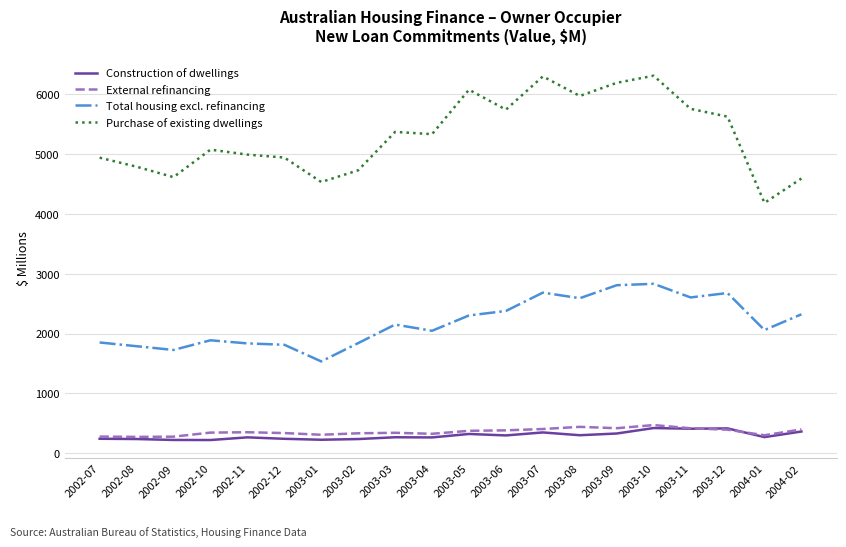

True or false: External refinancing has more than 2 interior local peaks.

True